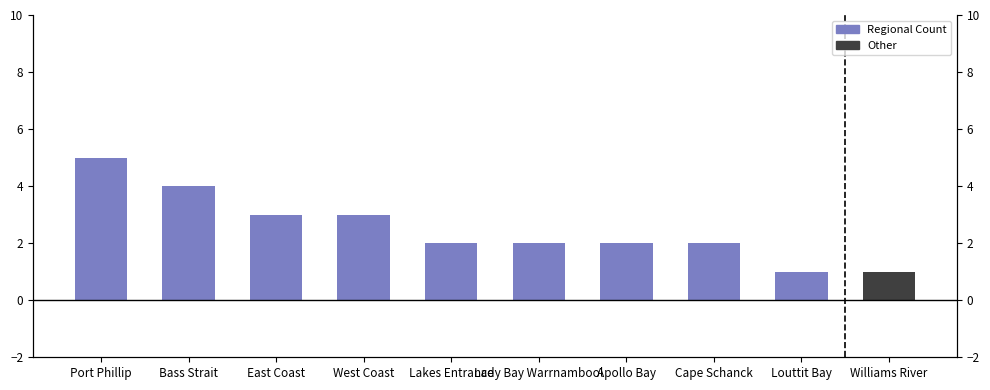

Which label corresponds to the smallest value in the chart?

Louttit Bay